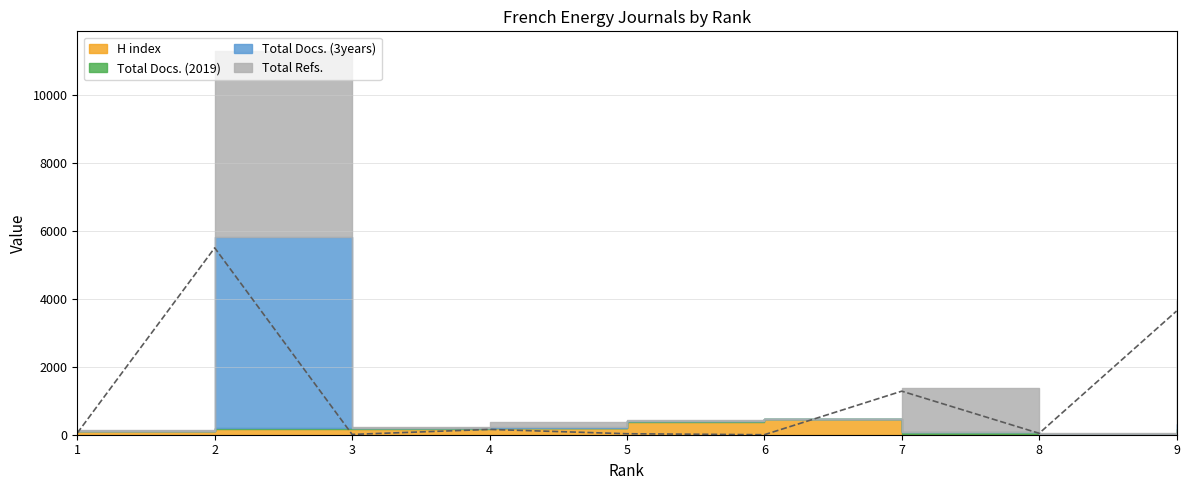

Reading left to right, list all the values displayed in this chart.

H index: 1=101	2=166	3=170	4=191	5=385	6=451	7=8	8=4	9=74
Total Docs. (2019): 1=3	2=39	3=41	4=21	5=16	6=0	7=80	8=10	9=91
Total Docs. (3years): 1=0	2=5608	3=0	4=19	5=8	6=0	7=0	8=0	9=164
Total Refs.: 1=48	2=5506	3=9	4=156	5=29	6=0	7=1283	8=41	9=3644